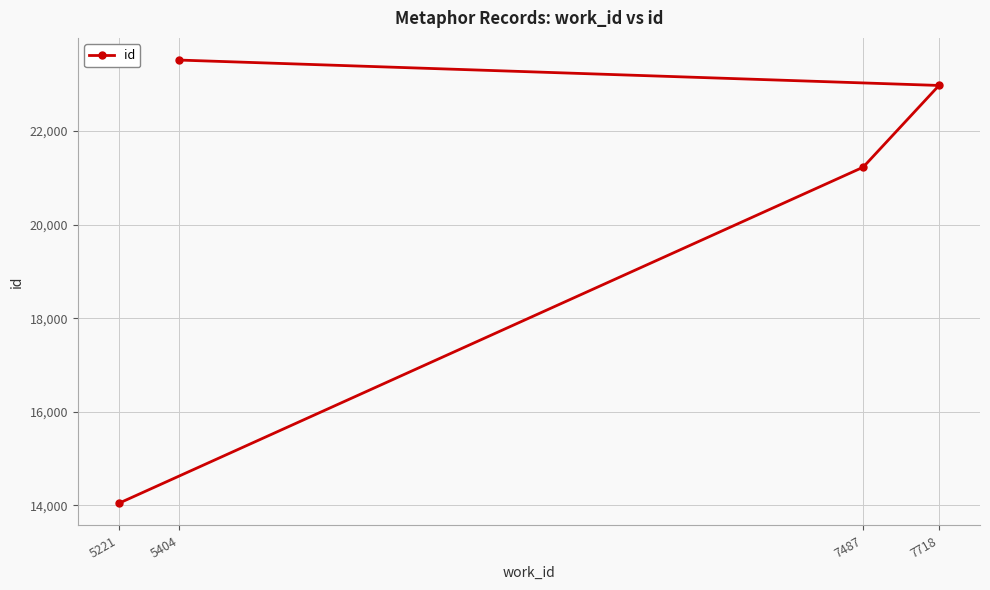

What is the label of the 4th point from the right?

5221